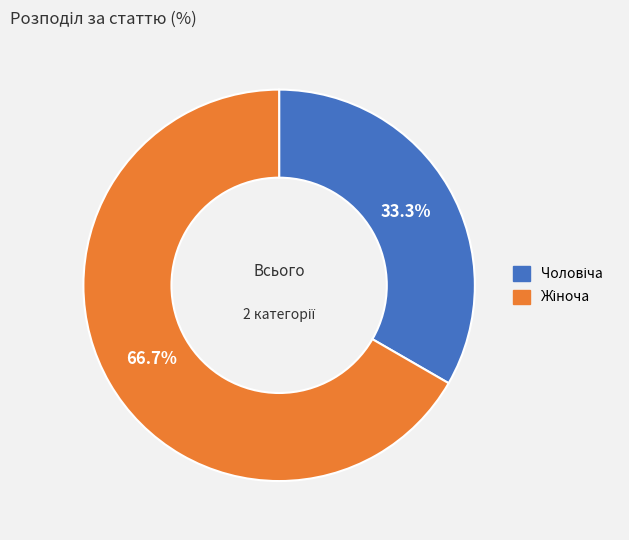

Does any single category account for the majority?

Yes